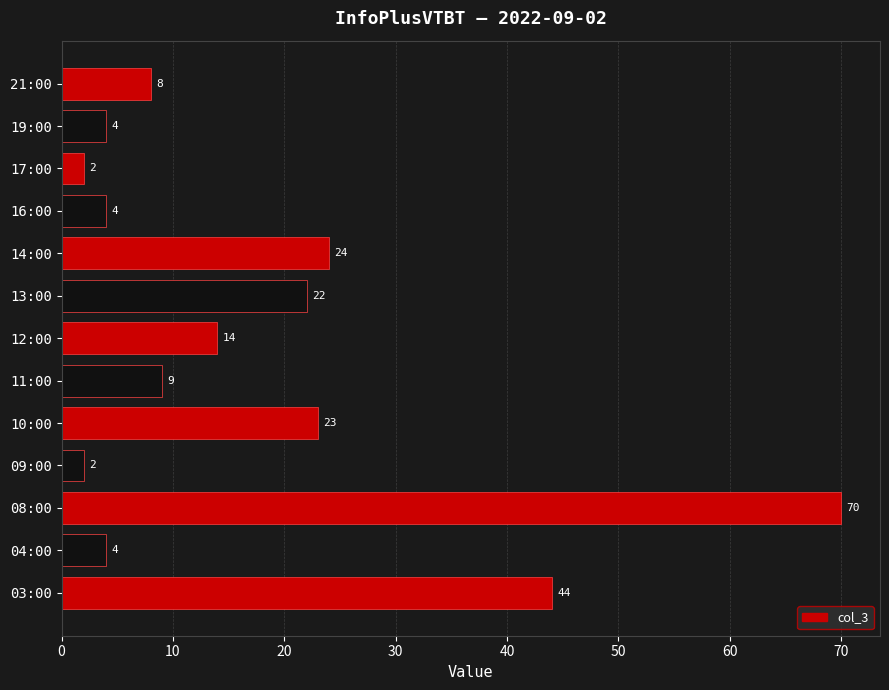

What is the change in value from 04:00 to 12:00?

+10